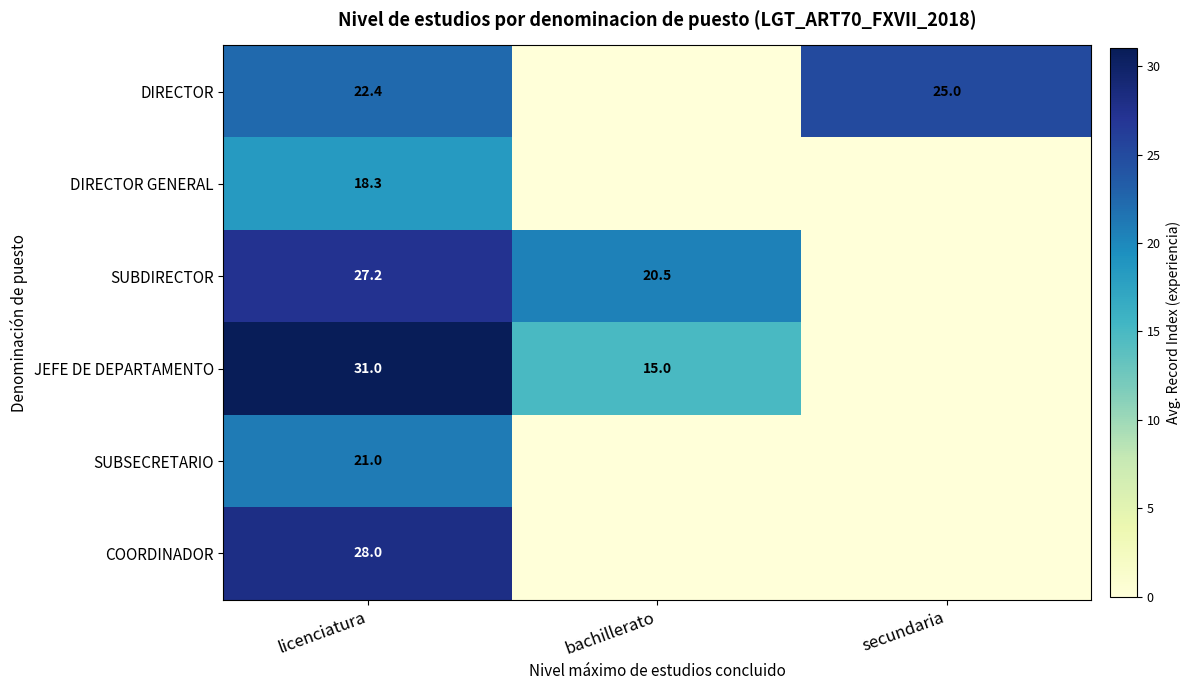

The value of SUBDIRECTOR at bachillerato is 4.2. True or false?

False